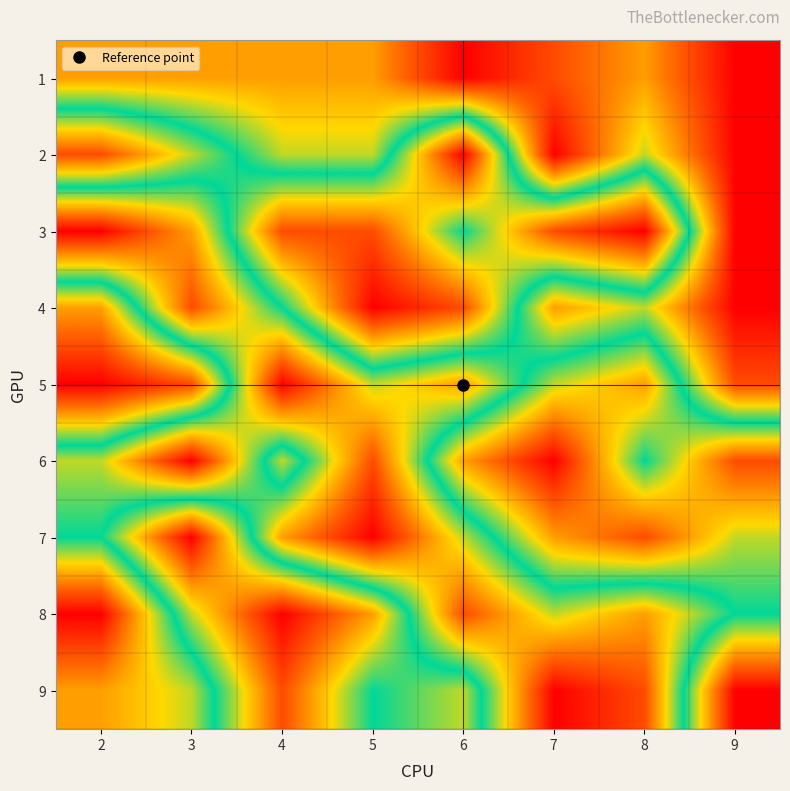

What is the maximum value shown in the chart?

9